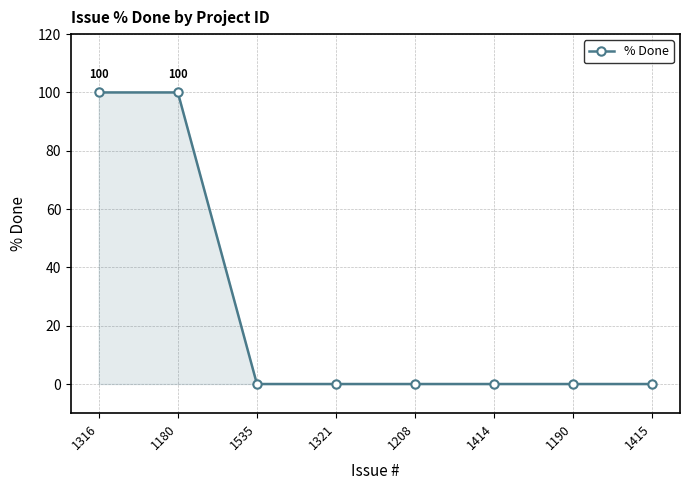

What is the change in value from 1316 to 1208?

-100